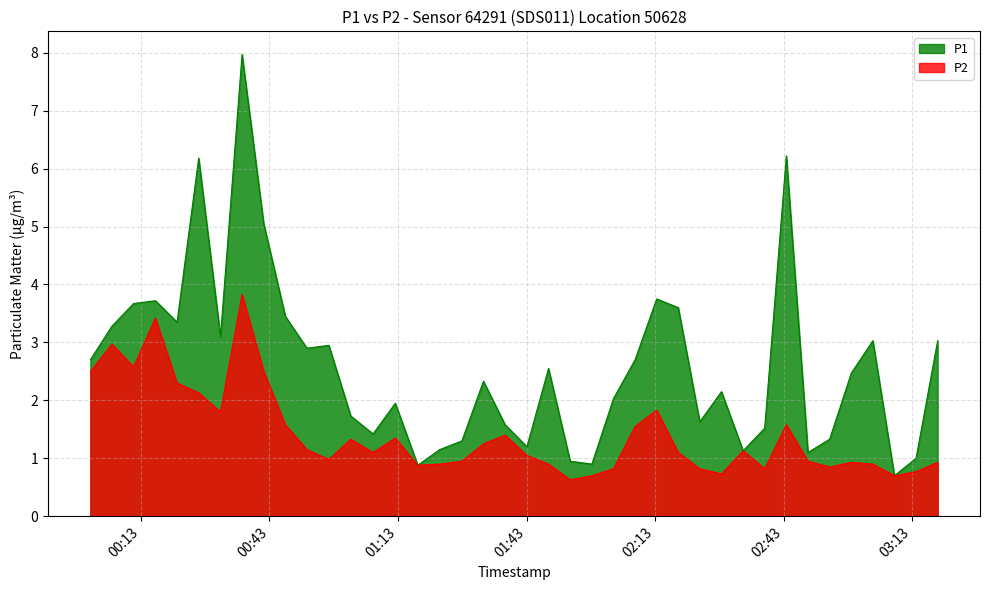

Reading left to right, what are all the values shown in this chart?

P1: 2023-08-31T00:01:14=2.7	2023-08-31T00:06:15=3.3	2023-08-31T00:11:18=3.7	2023-08-31T00:16:24=3.7	2023-08-31T00:21:27=3.4	2023-08-31T00:26:30=6.2	2023-08-31T00:31:35=3.1	2023-08-31T00:36:37=8.0	2023-08-31T00:41:40=5.0	2023-08-31T00:46:43=3.5	2023-08-31T00:51:45=2.9	2023-08-31T00:56:52=3.0	2023-08-31T01:01:59=1.7	2023-08-31T01:07:10=1.4	2023-08-31T01:12:22=1.9	2023-08-31T01:17:37=0.9	2023-08-31T01:22:43=1.1	2023-08-31T01:27:54=1.3	2023-08-31T01:32:56=2.3	2023-08-31T01:37:59=1.6	2023-08-31T01:43:04=1.2	2023-08-31T01:48:07=2.5	2023-08-31T01:53:10=0.9	2023-08-31T01:58:14=0.9	2023-08-31T02:03:16=2.0	2023-08-31T02:08:18=2.7	2023-08-31T02:13:21=3.8	2023-08-31T02:18:23=3.6	2023-08-31T02:23:24=1.6	2023-08-31T02:28:28=2.1	2023-08-31T02:33:31=1.1	2023-08-31T02:38:33=1.5	2023-08-31T02:43:36=6.2	2023-08-31T02:48:39=1.1	2023-08-31T02:53:42=1.3	2023-08-31T02:58:45=2.5	2023-08-31T03:03:47=3.0	2023-08-31T03:08:49=0.7	2023-08-31T03:13:52=1.0	2023-08-31T03:18:54=3.0
P2: 2023-08-31T00:01:14=2.5	2023-08-31T00:06:15=3.0	2023-08-31T00:11:18=2.6	2023-08-31T00:16:24=3.4	2023-08-31T00:21:27=2.3	2023-08-31T00:26:30=2.1	2023-08-31T00:31:35=1.8	2023-08-31T00:36:37=3.8	2023-08-31T00:41:40=2.5	2023-08-31T00:46:43=1.6	2023-08-31T00:51:45=1.1	2023-08-31T00:56:52=1.0	2023-08-31T01:01:59=1.3	2023-08-31T01:07:10=1.1	2023-08-31T01:12:22=1.4	2023-08-31T01:17:37=0.9	2023-08-31T01:22:43=0.9	2023-08-31T01:27:54=0.9	2023-08-31T01:32:56=1.2	2023-08-31T01:37:59=1.4	2023-08-31T01:43:04=1.1	2023-08-31T01:48:07=0.9	2023-08-31T01:53:10=0.6	2023-08-31T01:58:14=0.7	2023-08-31T02:03:16=0.8	2023-08-31T02:08:18=1.6	2023-08-31T02:13:21=1.8	2023-08-31T02:18:23=1.1	2023-08-31T02:23:24=0.8	2023-08-31T02:28:28=0.7	2023-08-31T02:33:31=1.1	2023-08-31T02:38:33=0.8	2023-08-31T02:43:36=1.6	2023-08-31T02:48:39=0.9	2023-08-31T02:53:42=0.8	2023-08-31T02:58:45=0.9	2023-08-31T03:03:47=0.9	2023-08-31T03:08:49=0.7	2023-08-31T03:13:52=0.8	2023-08-31T03:18:54=0.9